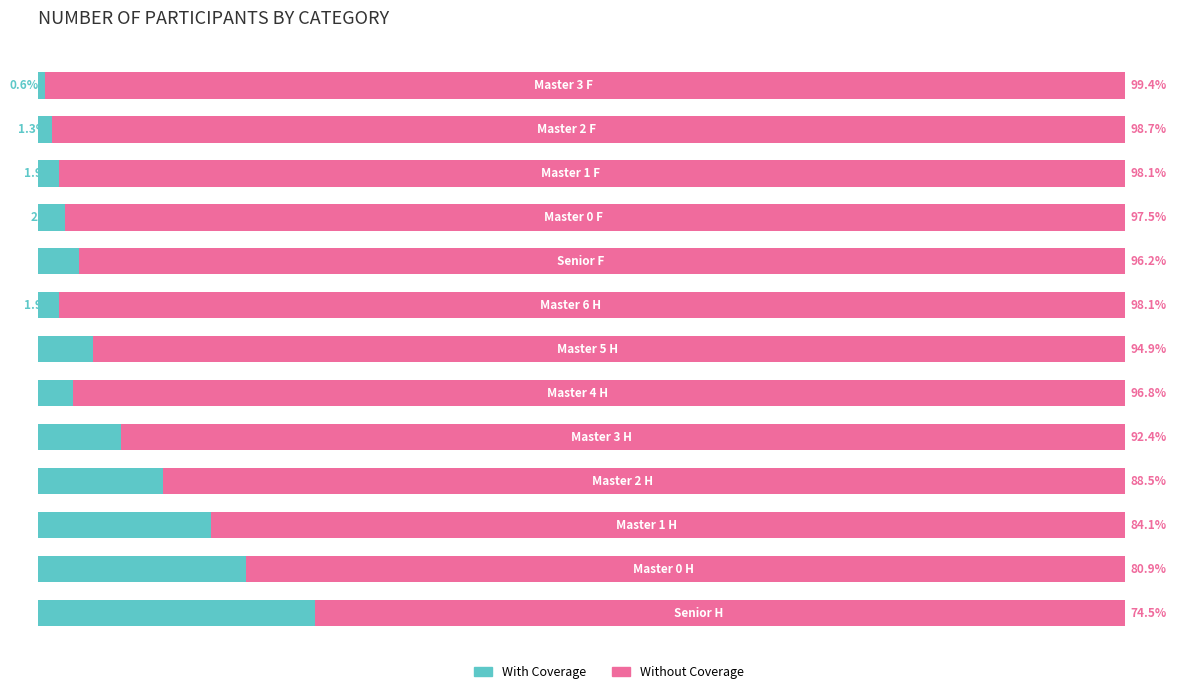

What are all the series names shown in the legend?

With Coverage, Without Coverage